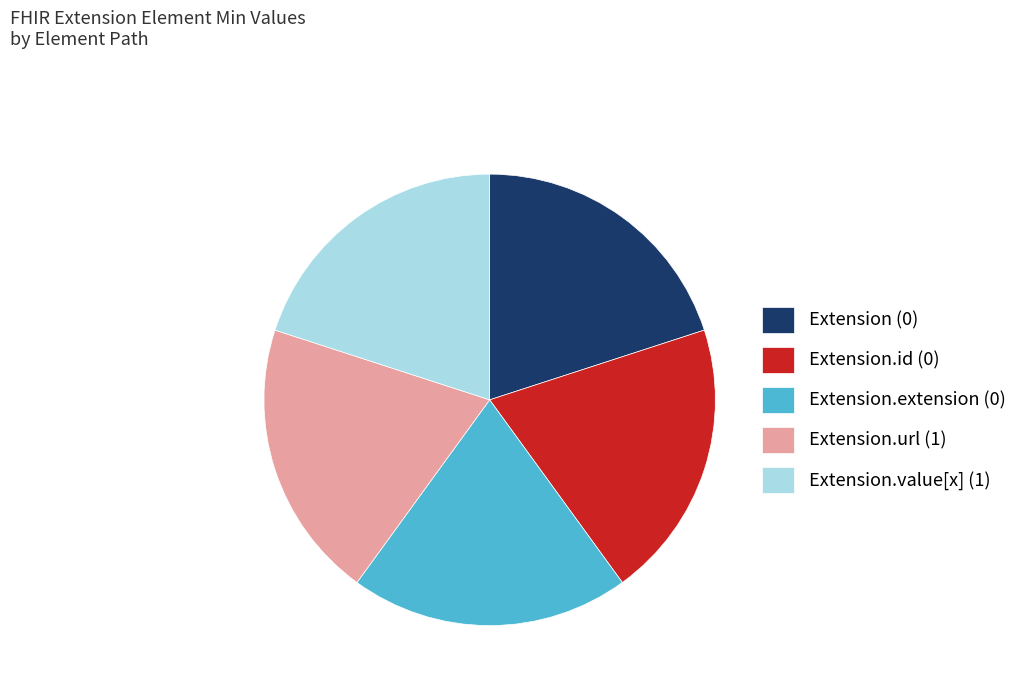

Is there any slice that represents more than half of the pie?

No